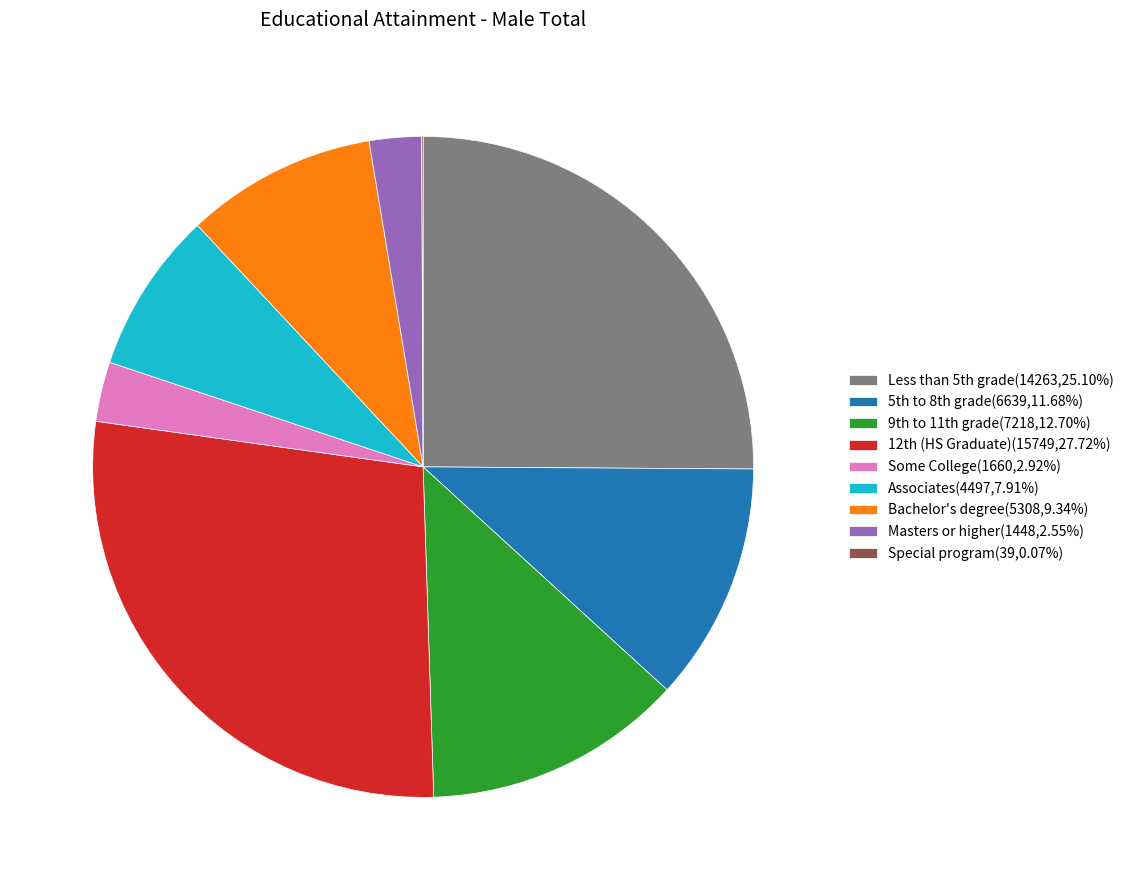

Is there a majority slice in this chart?

No